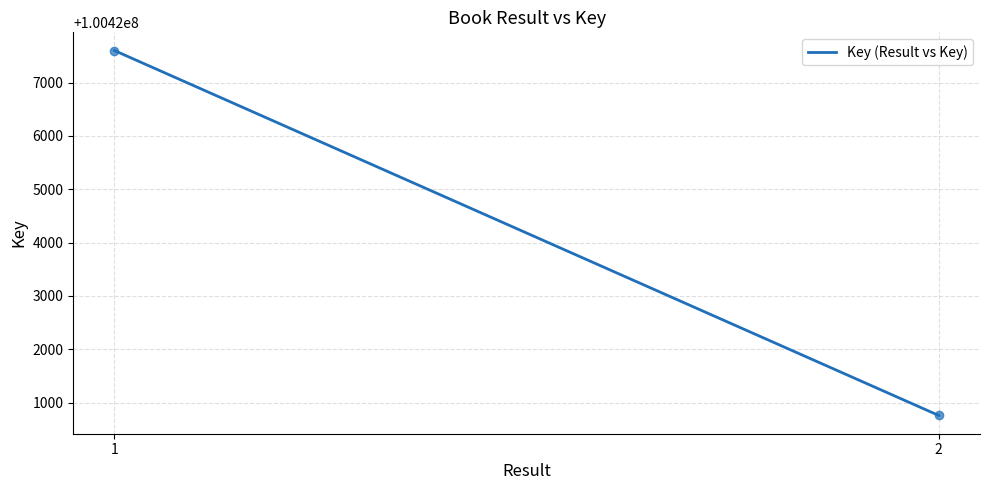

What is the change in value from 1 to 2?

-6844